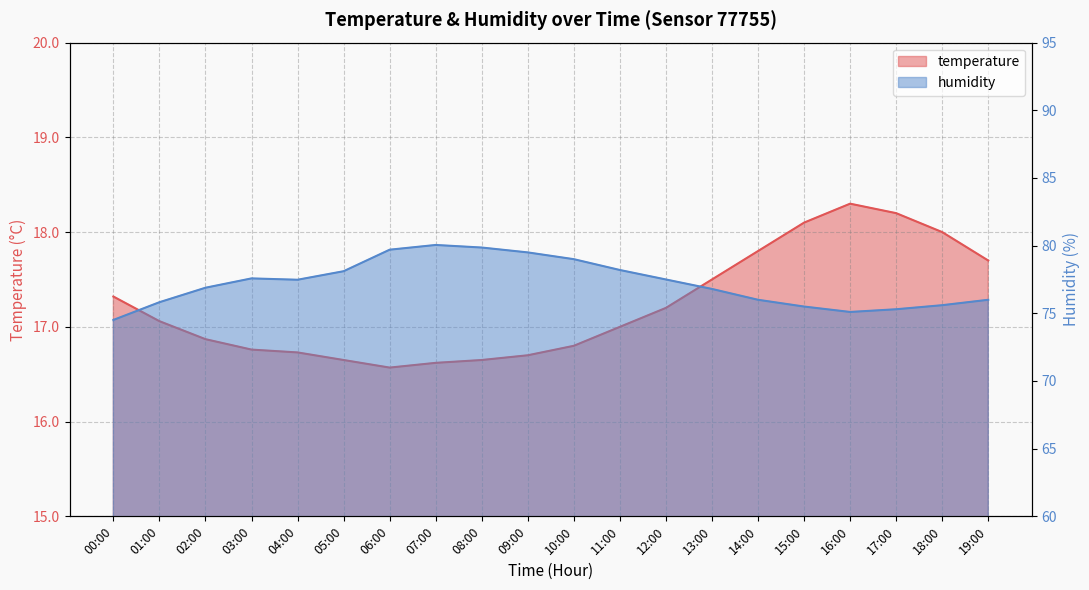

What is the maximum value for temperature?

18.3